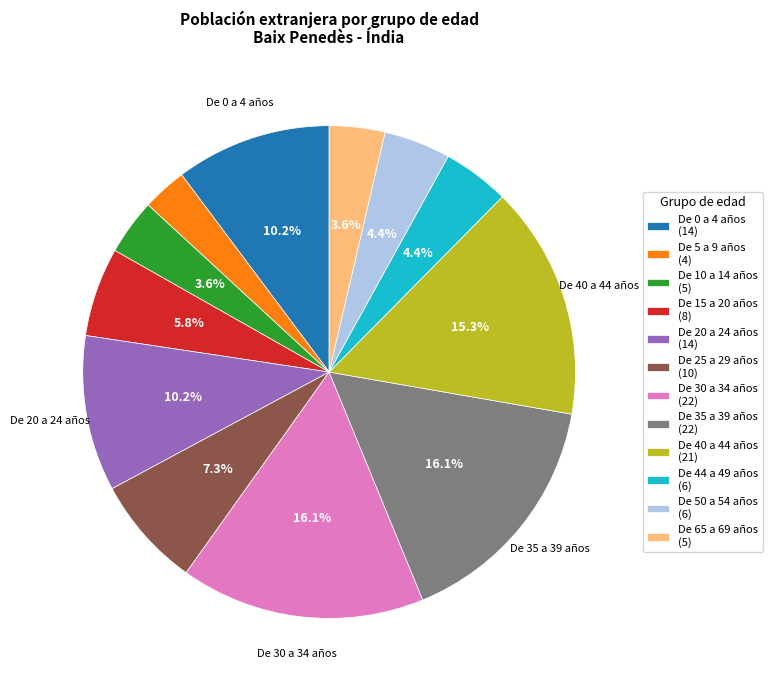

To the nearest percent, what is the difference between the De 65 a 69 años and De 20 a 24 años slice percentages?

7%